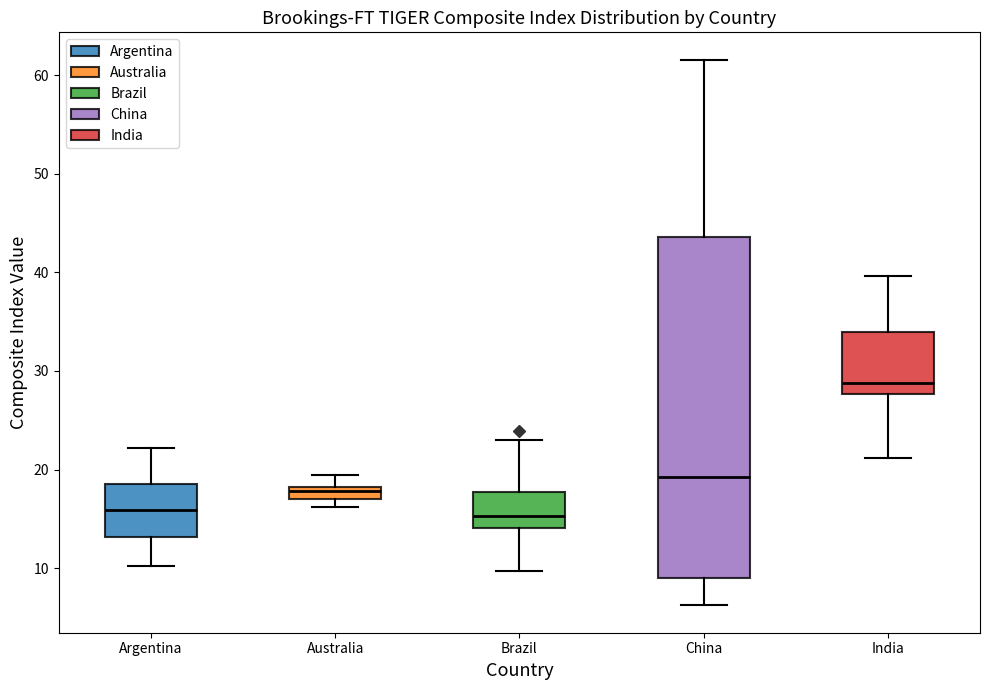

Which box's median line is the highest?

India